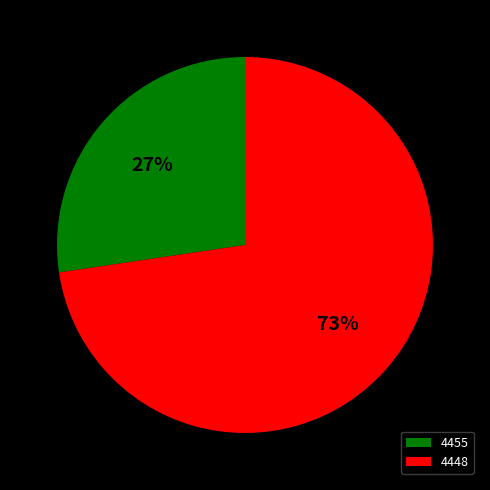

How many segments does this pie chart have?

2